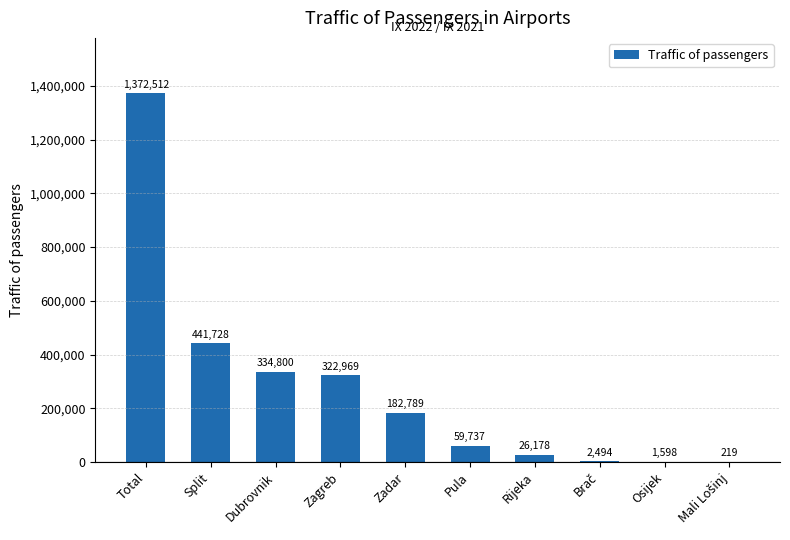

What is the average value?

274502